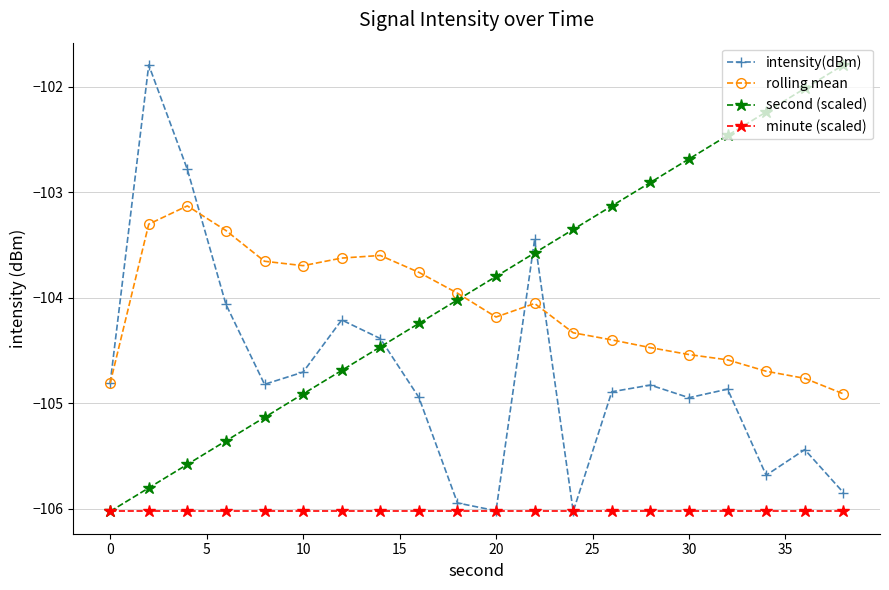

True or false: second (scaled) and intensity(dBm) intersect in this chart.

True